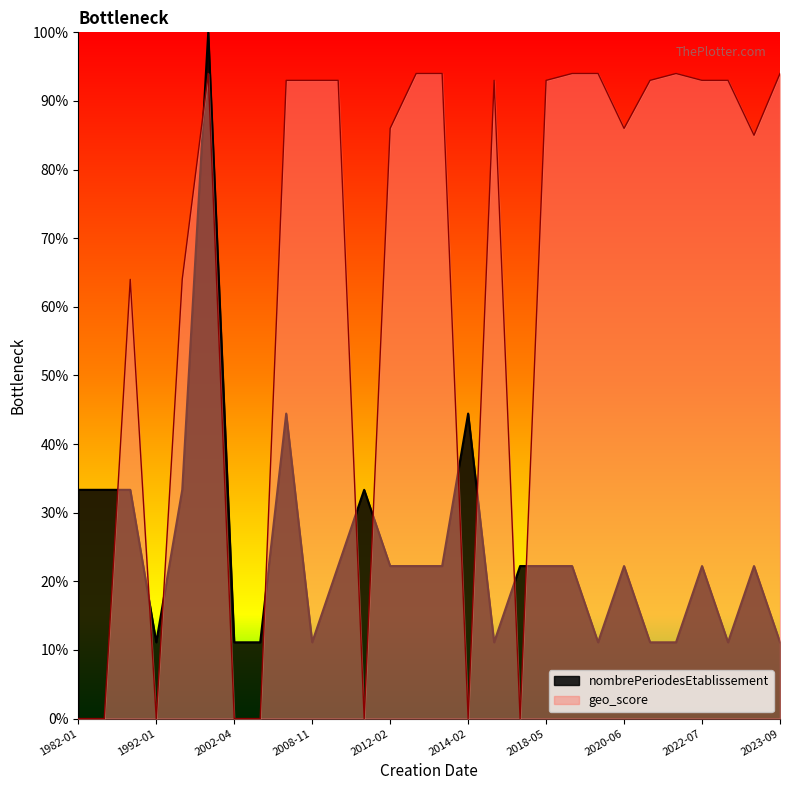

The value of nombrePeriodesEtablissement at 2022-07 is 22.2. True or false?

True